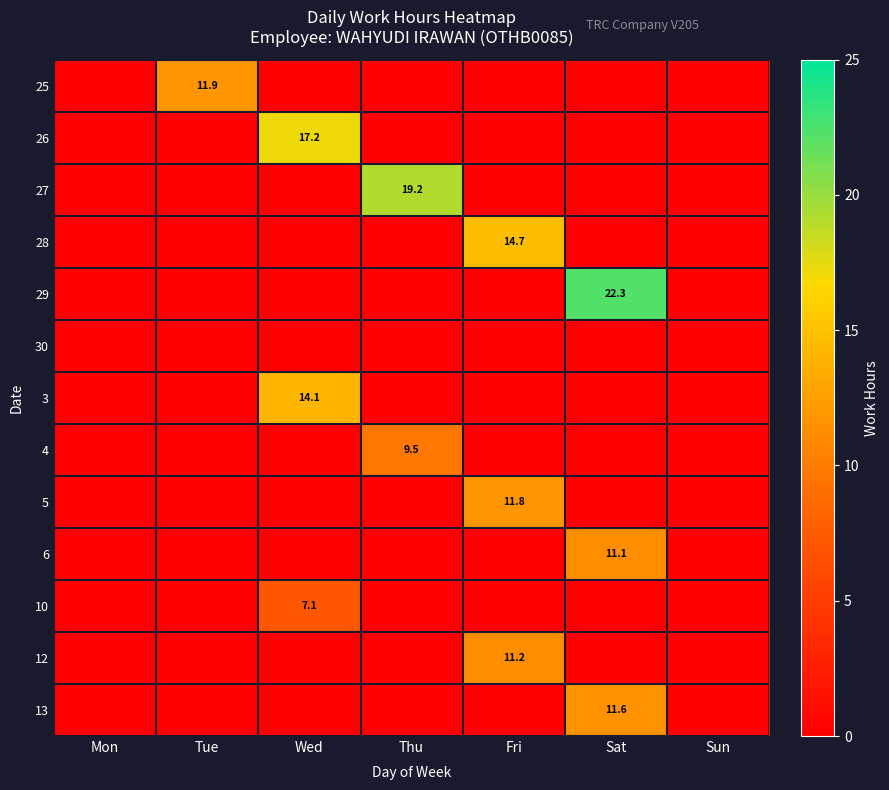

The value of 28 at Fri is 9.9. True or false?

False